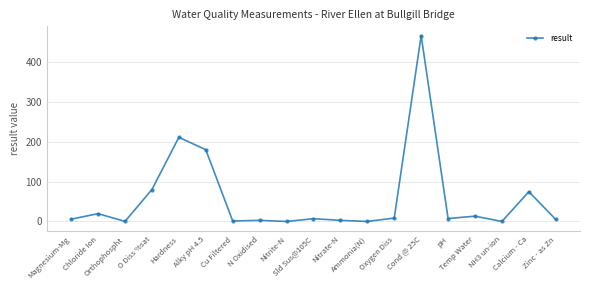

What is the difference between the maximum and minimum values?

466.0